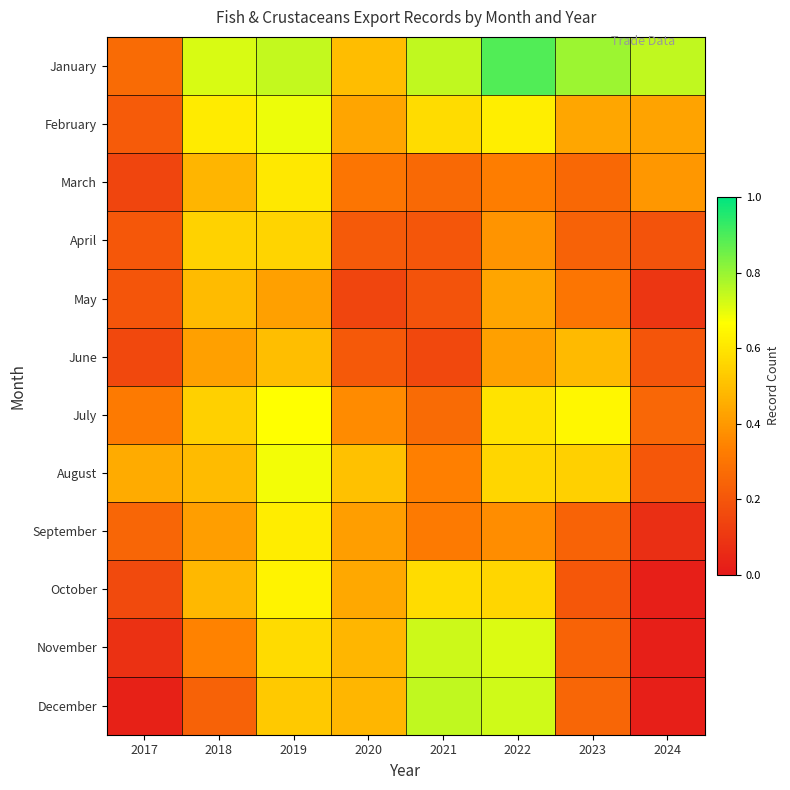

Which category has the highest value across all series?

2022